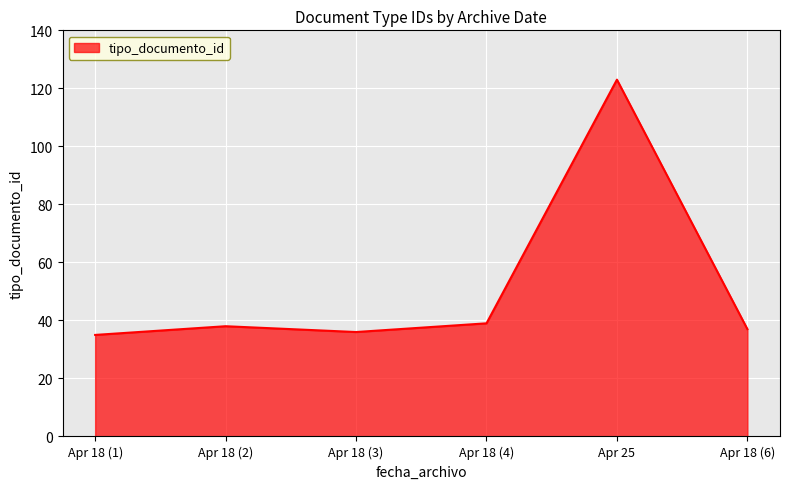

What is the change in value from Apr 18 (3) to Apr 18 (4)?

+3